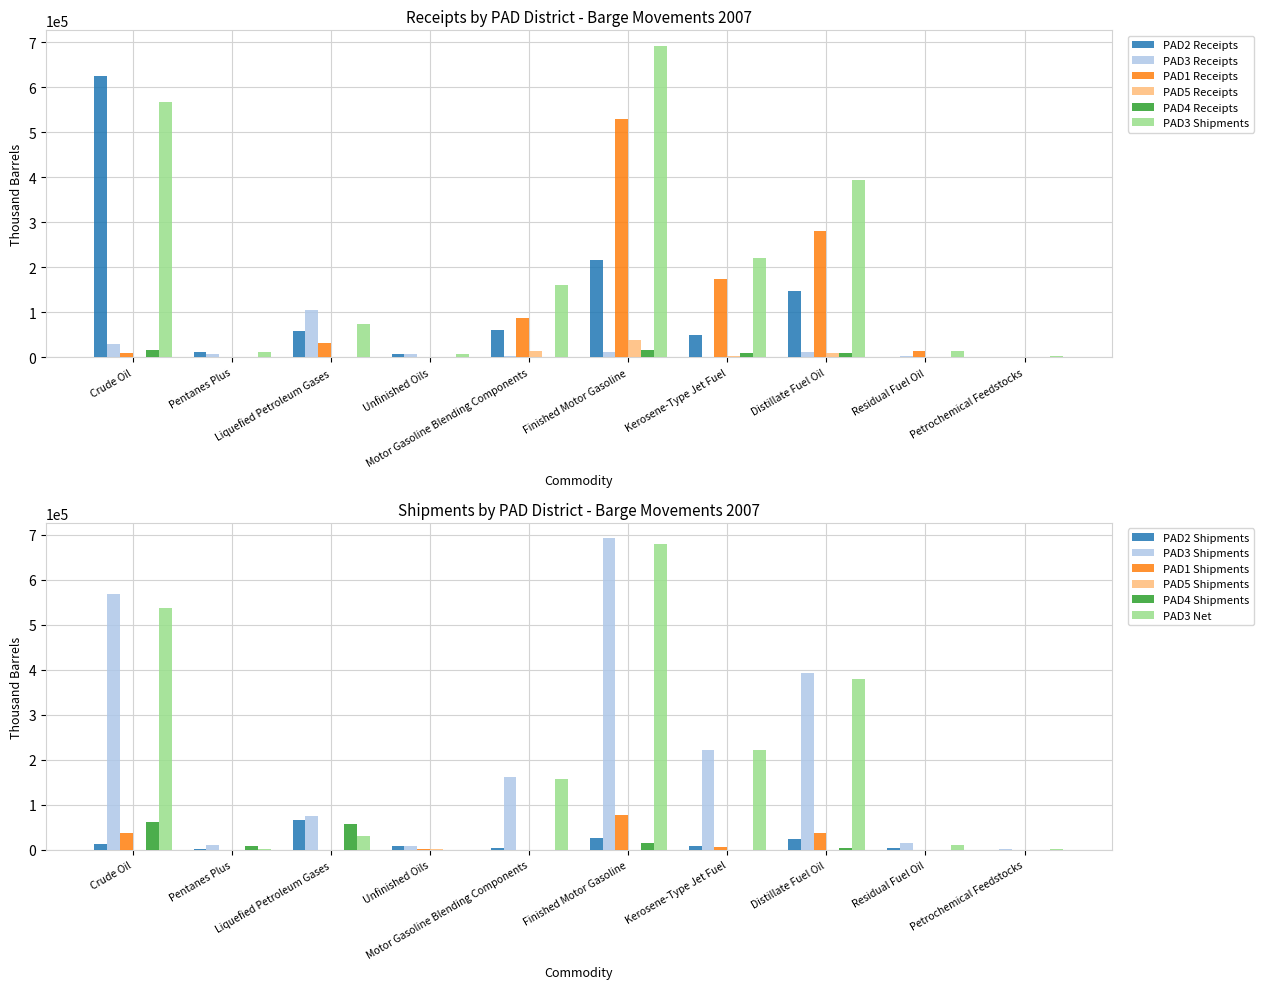

The PAD5 Receipts series shows 14722 at Distillate Fuel Oil. True or false?

False